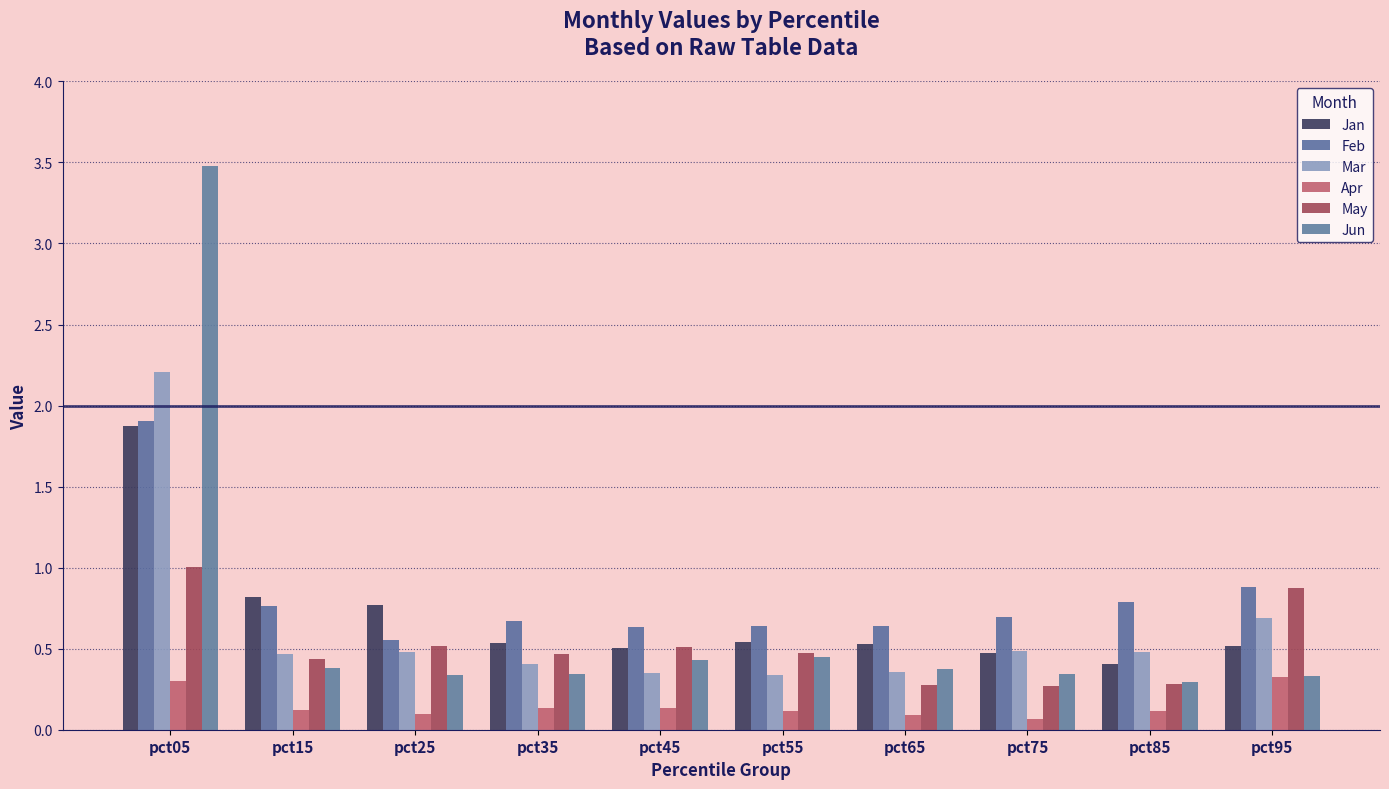

What value does the May series have at pct55?

0.5